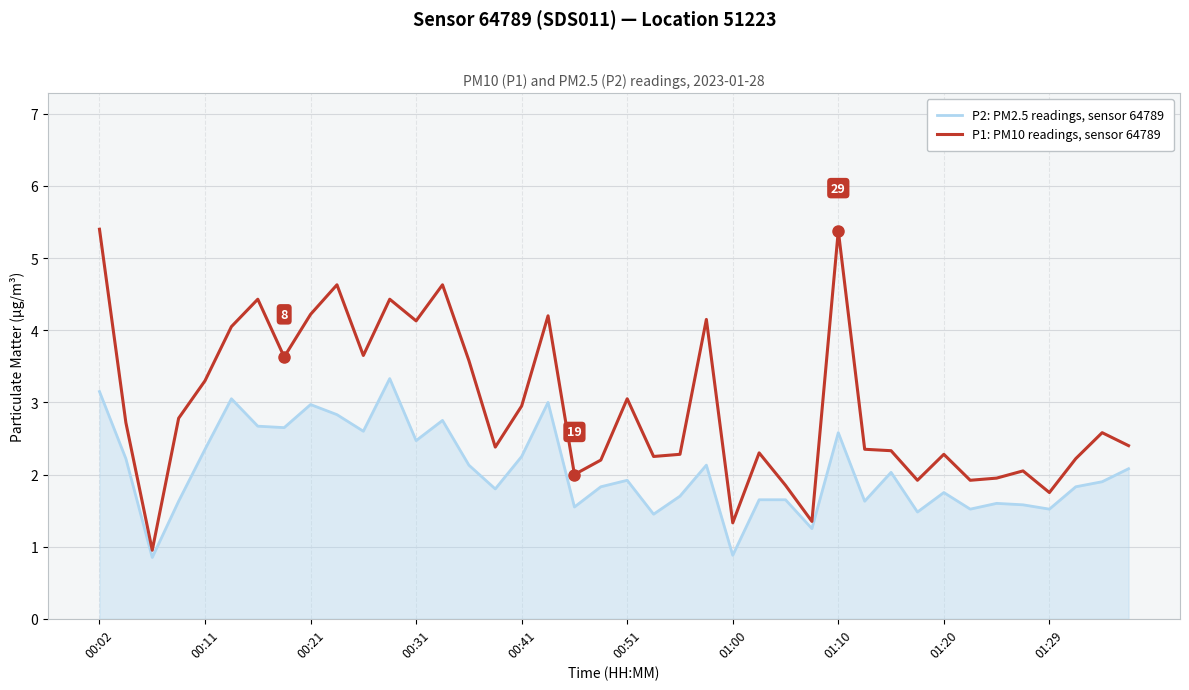

What is the difference between the maximum and minimum values in the P2: PM2.5 readings, sensor 64789 series?

2.5